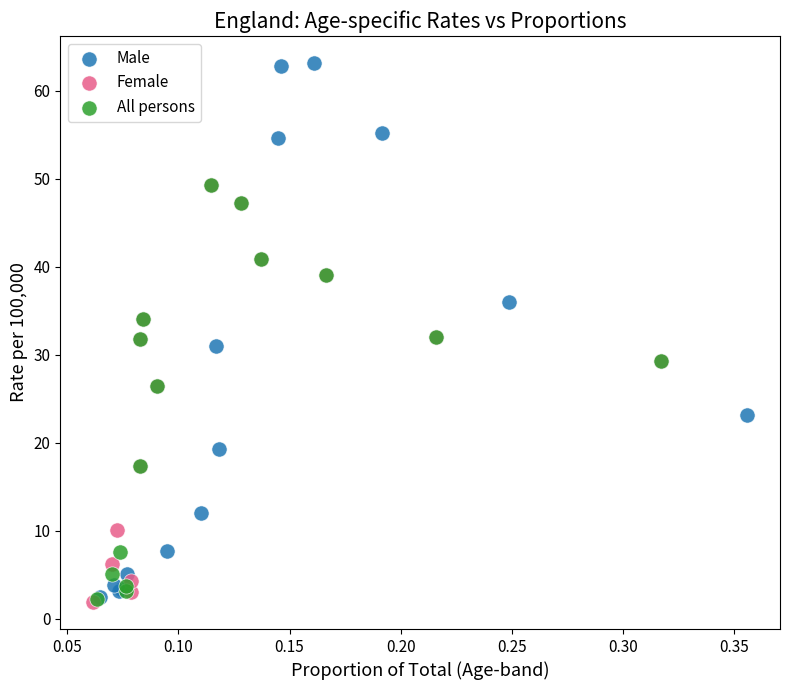

Which series has the largest Y range (max minus min)?

Male